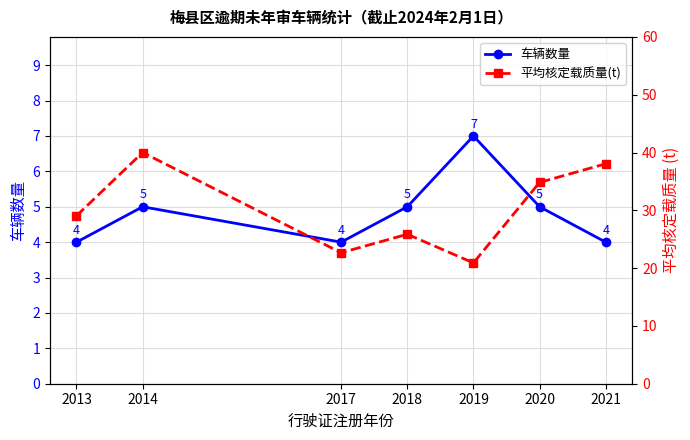

Count the 车辆数量 values in the range 4 to 5.

6